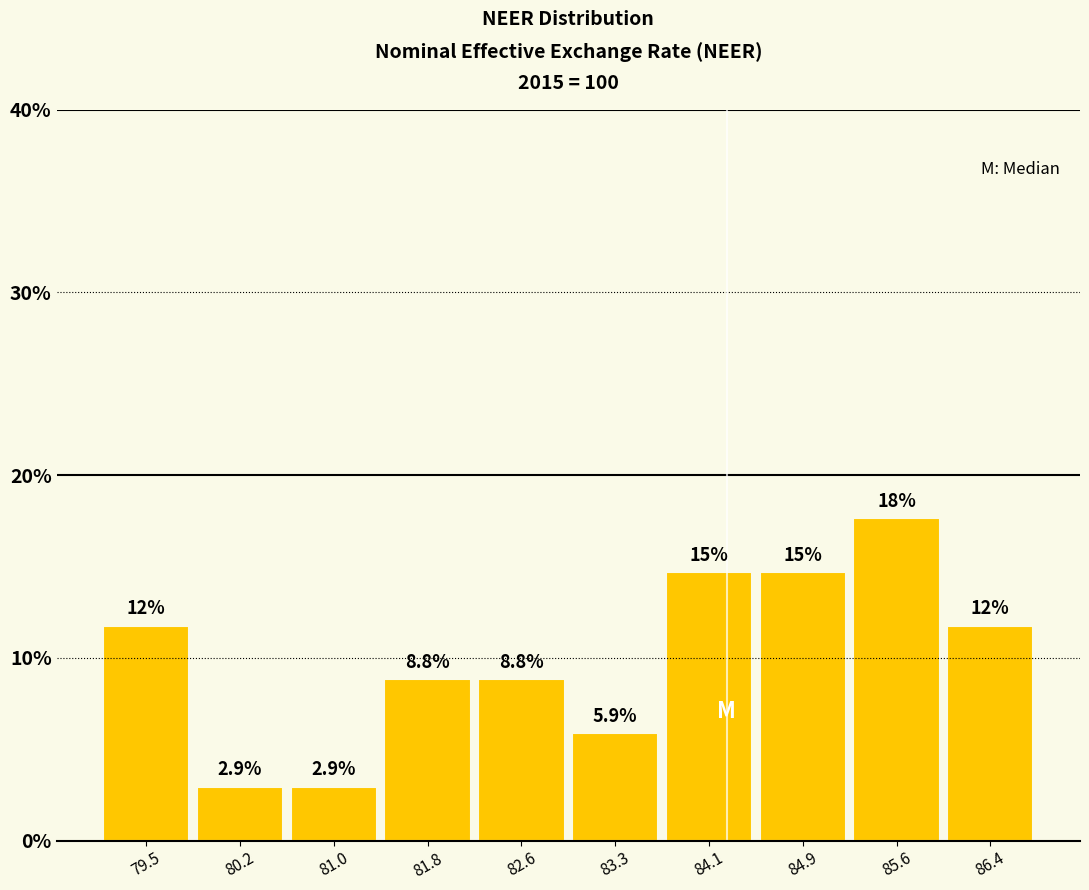

Over which range of the x-axis is the bar tallest?

85.2 to 86.0